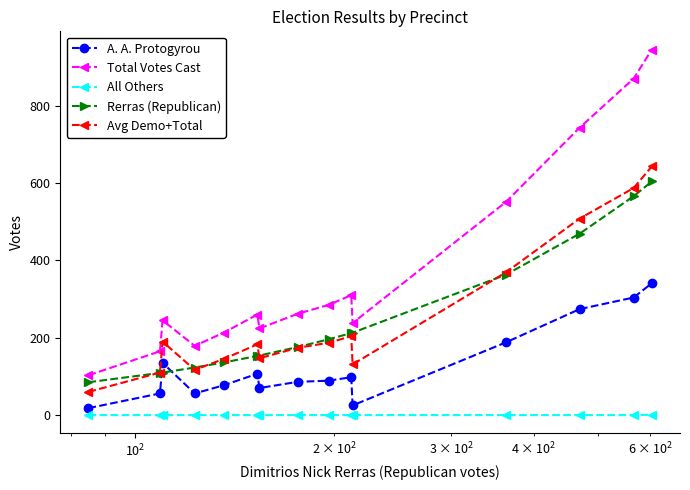

Which series has the widest spread of values?

Total Votes Cast